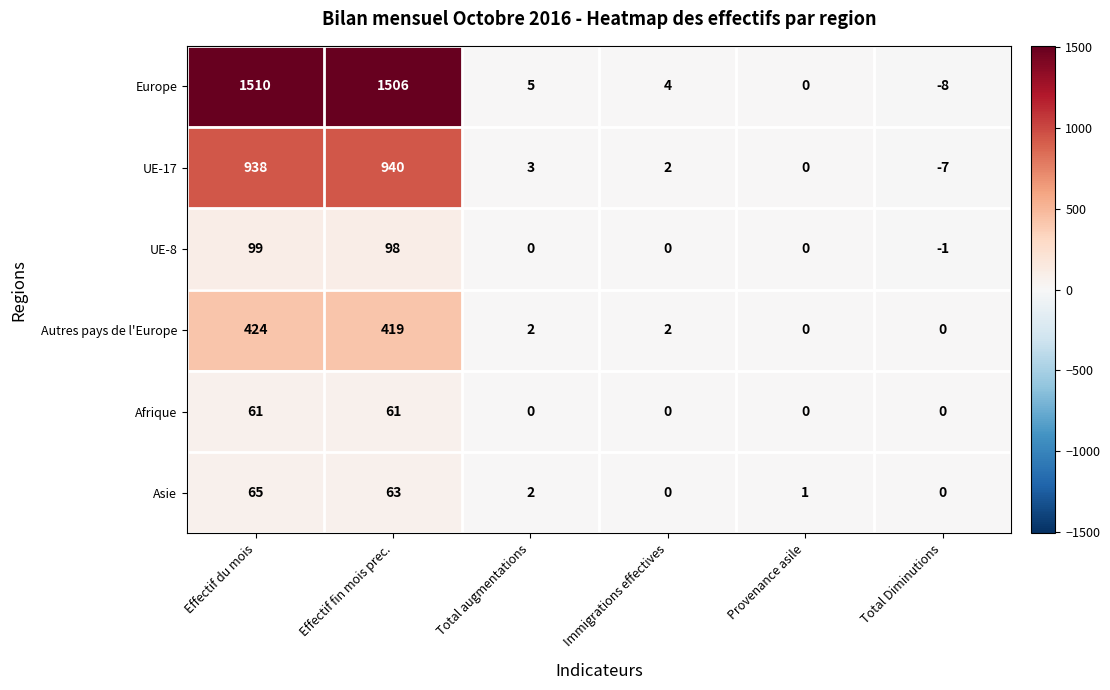

What is the total value across all series at Total Diminutions?

-16